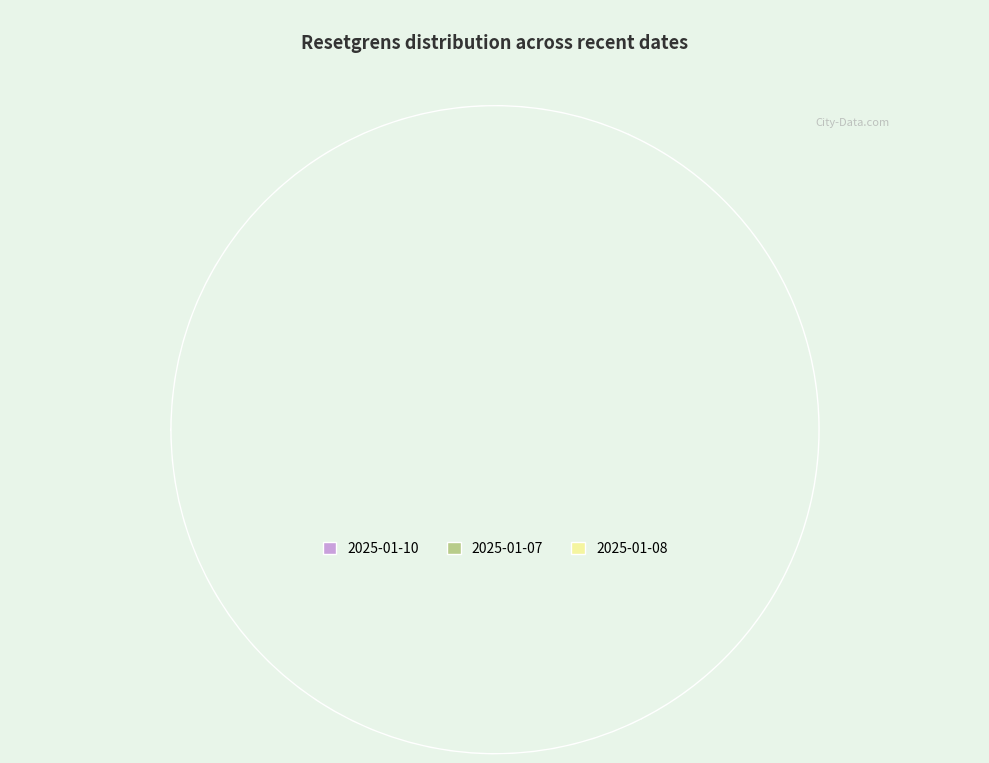

Is there a majority slice in this chart?

No